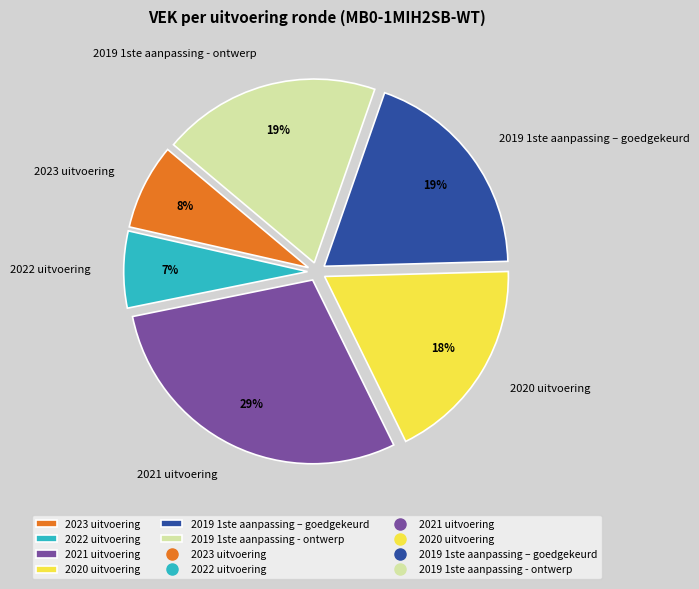

Count the number of slices in the pie.

6